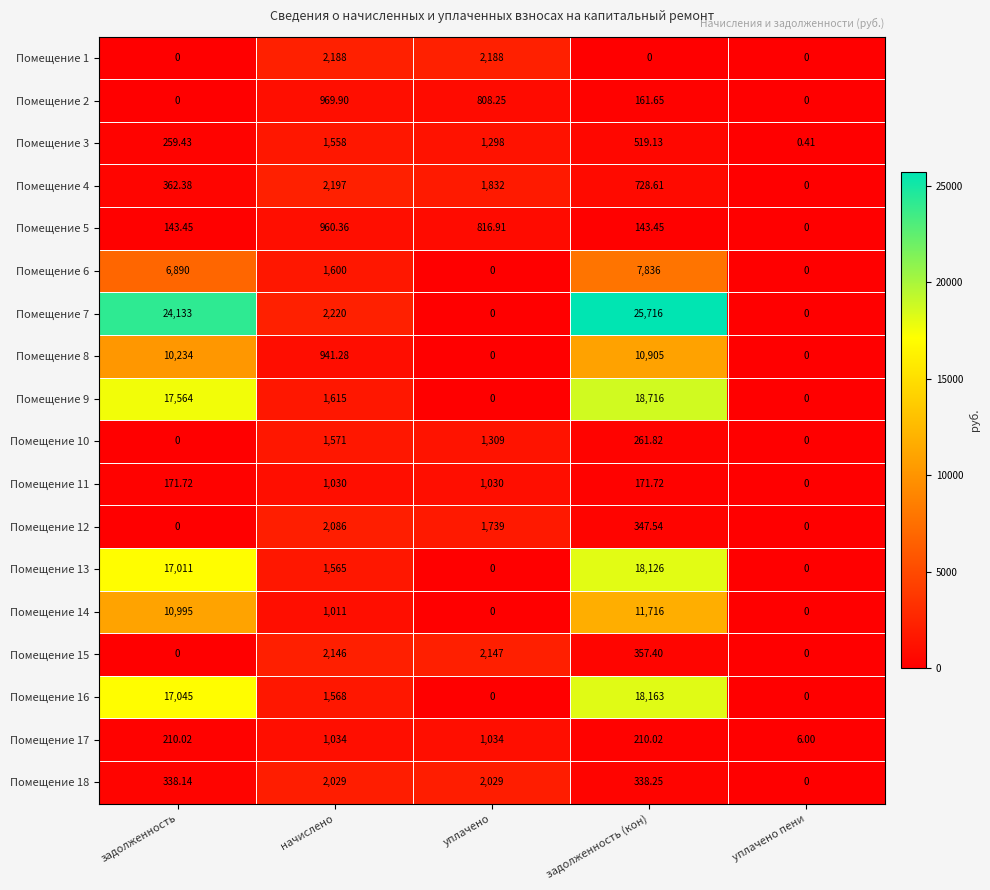

At which category is the sum across all series the highest?

задолженность (кон)